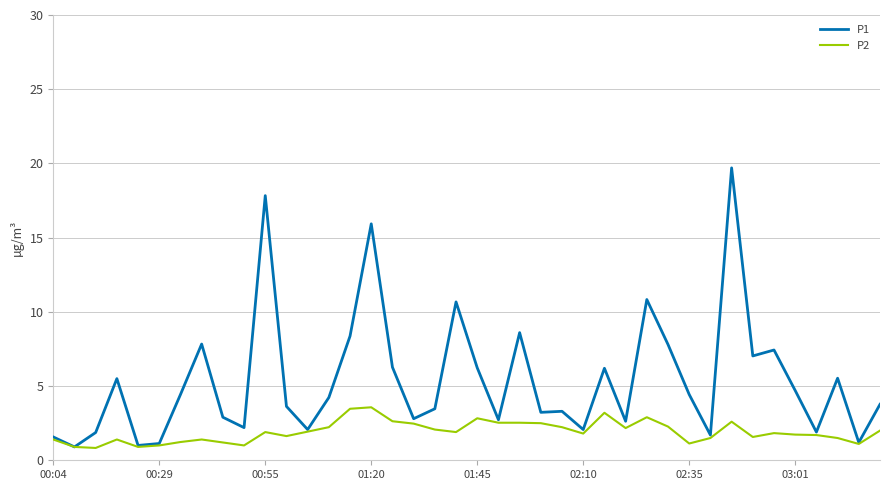

Which series has the widest spread of values?

P1